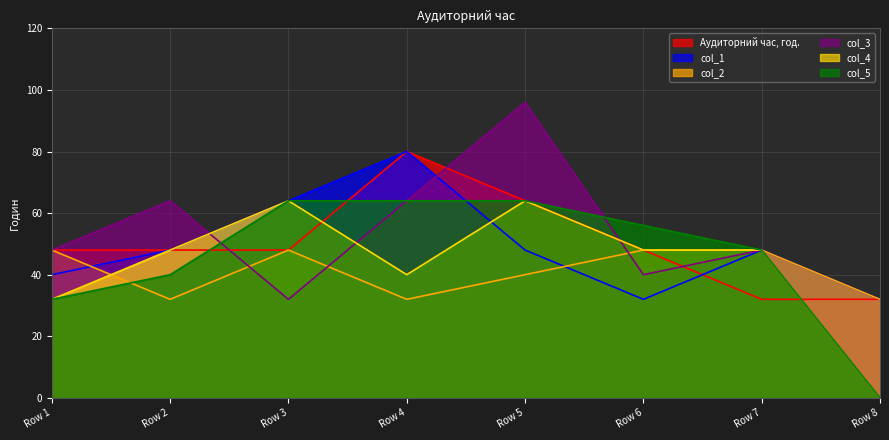

Count the number of categories in the chart.

8